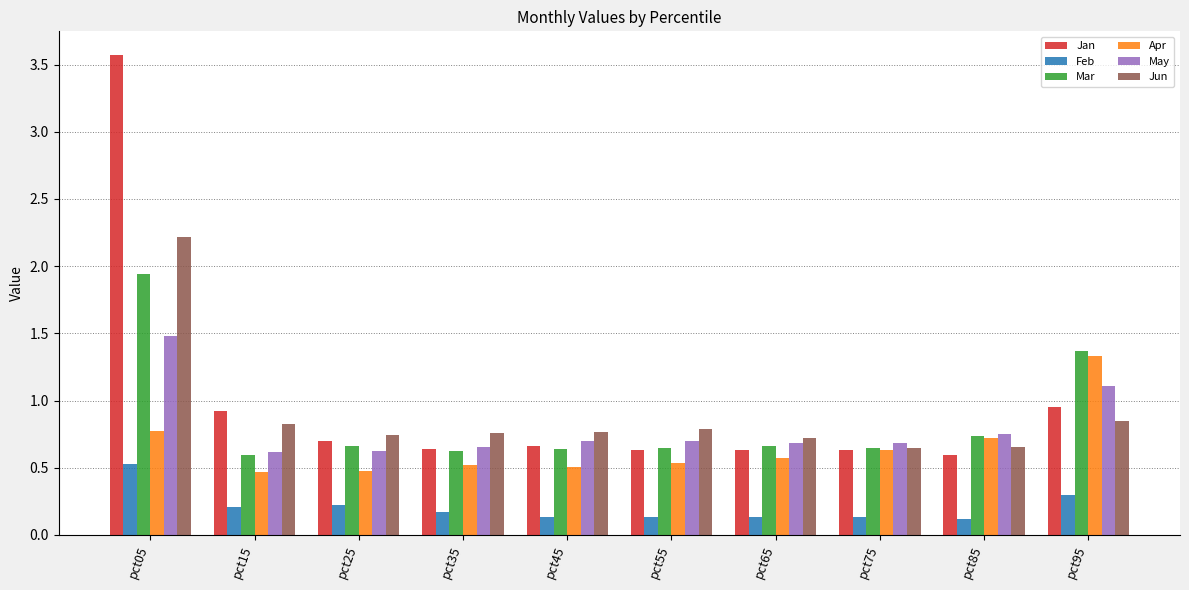

What is the difference between the Apr values at pct05 and pct25?

0.3